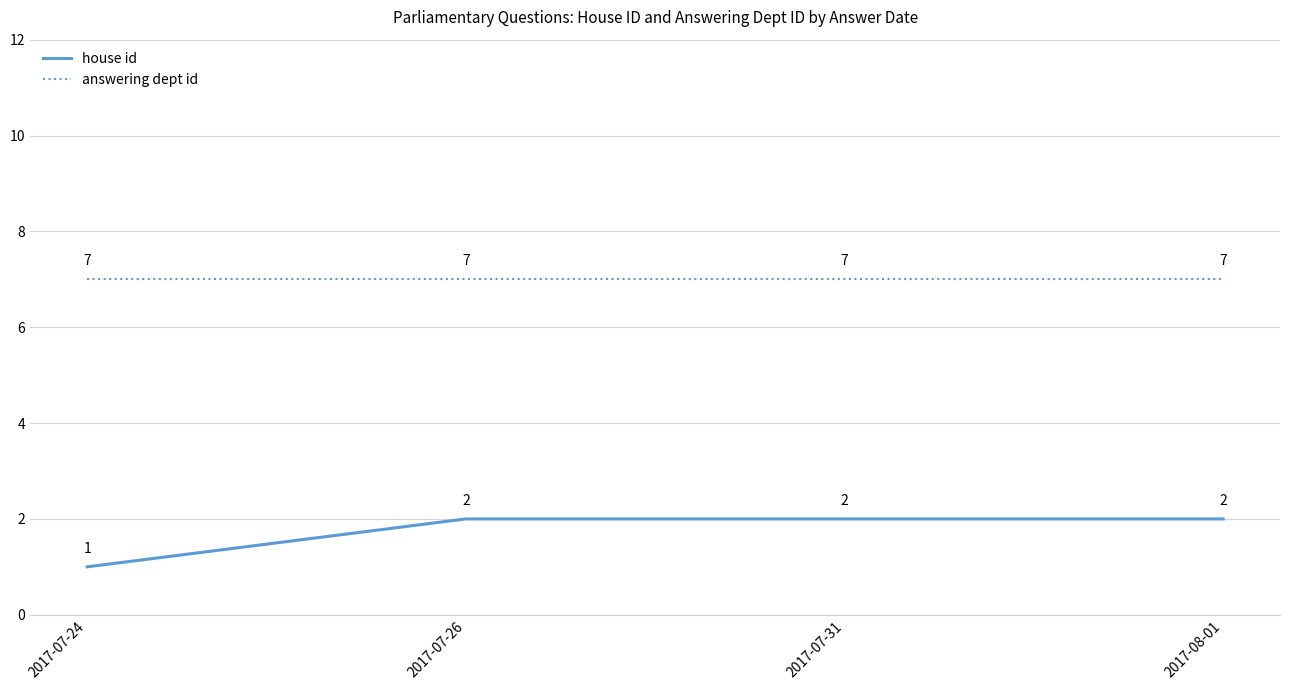

What is the sum of all answering dept id values?

28